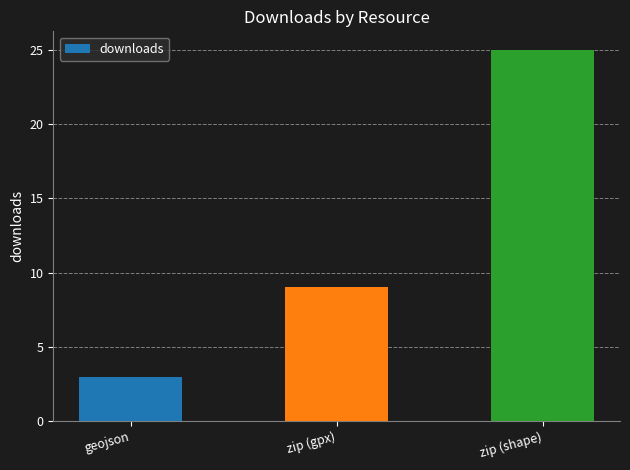

Read the value at geojson.

3